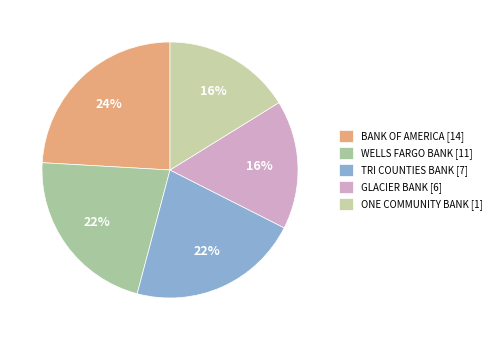

Count the number of slices in the pie.

5